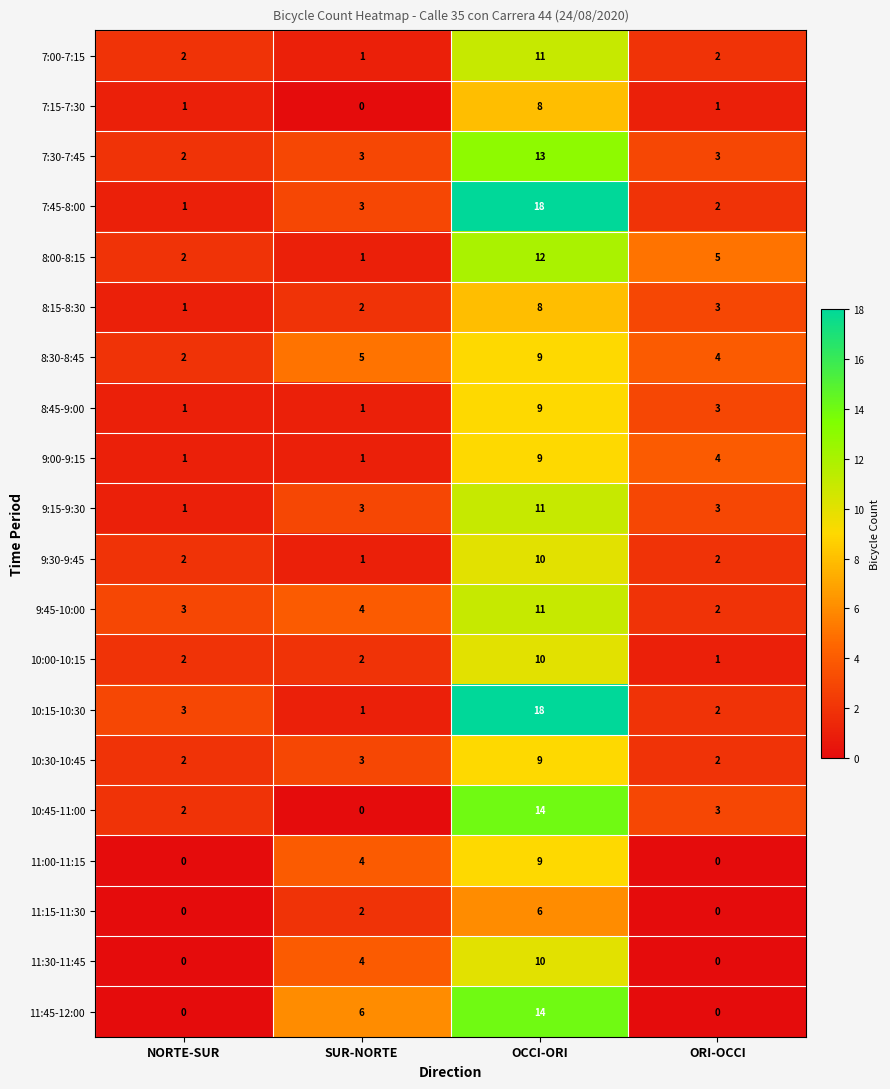

Read the 7:45-8:00 value at OCCI-ORI.

18